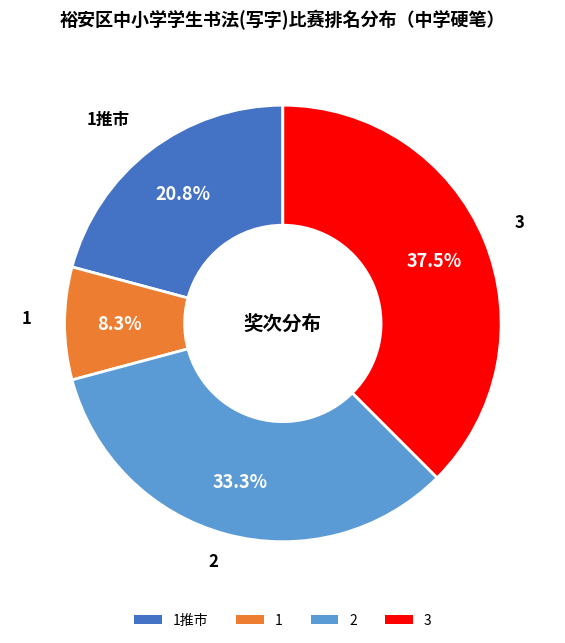

How many segments does this pie chart have?

4